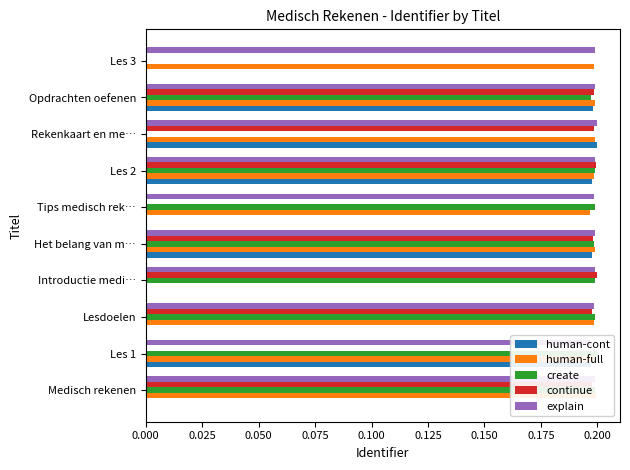

The explain series shows 0.3 at Medisch rekenen. True or false?

False